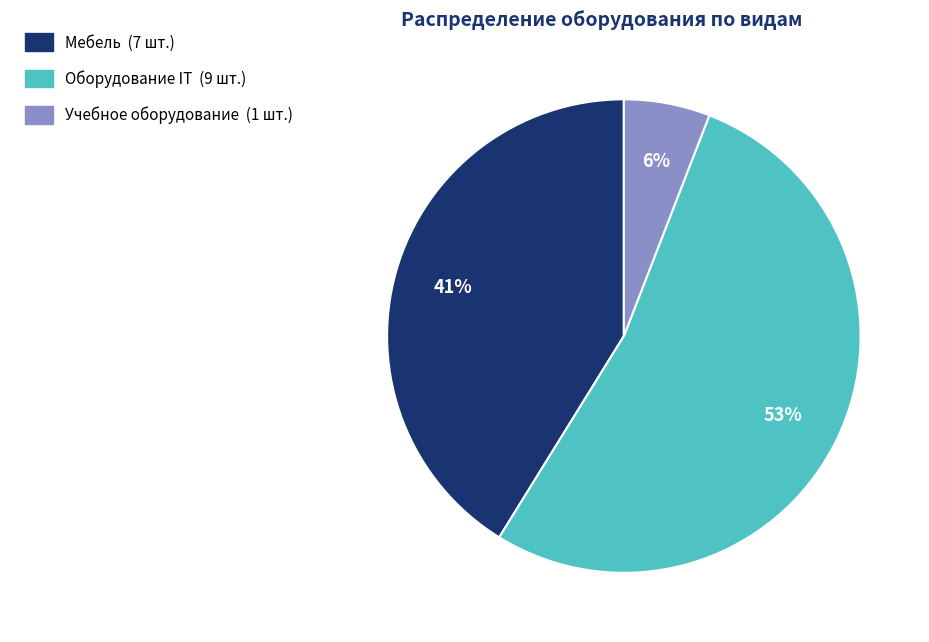

Which slice is the smallest?

Учебное оборудование